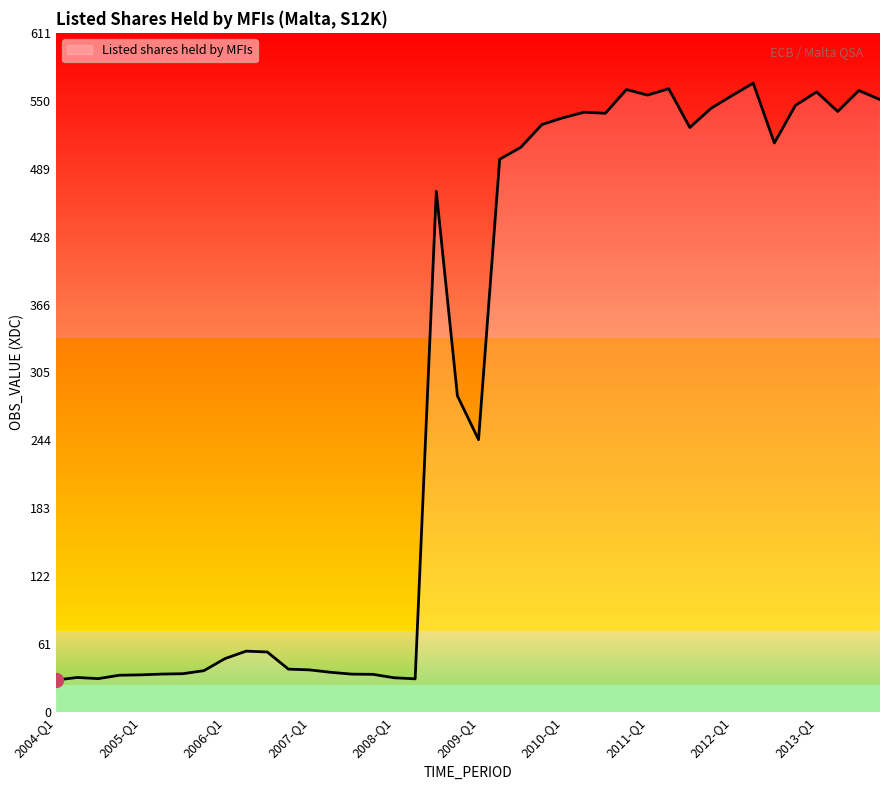

What is the minimum value shown in the chart?

28.7